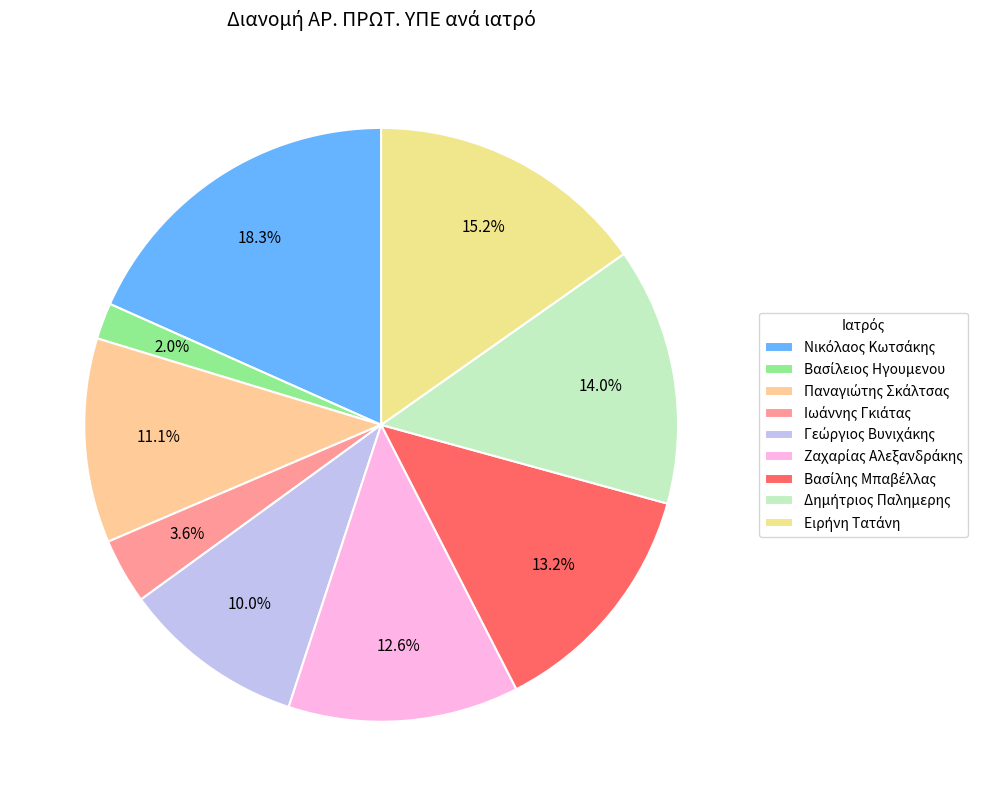

What is the ratio of the value at Παναγιώτης Σκάλτσας to the value at Βασίλης Μπαβέλλας?

0.8